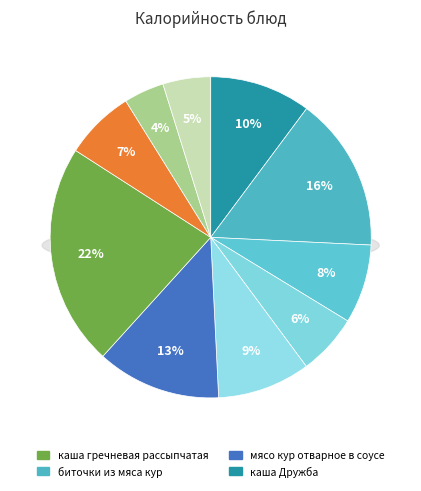

Is there a majority slice in this chart?

No